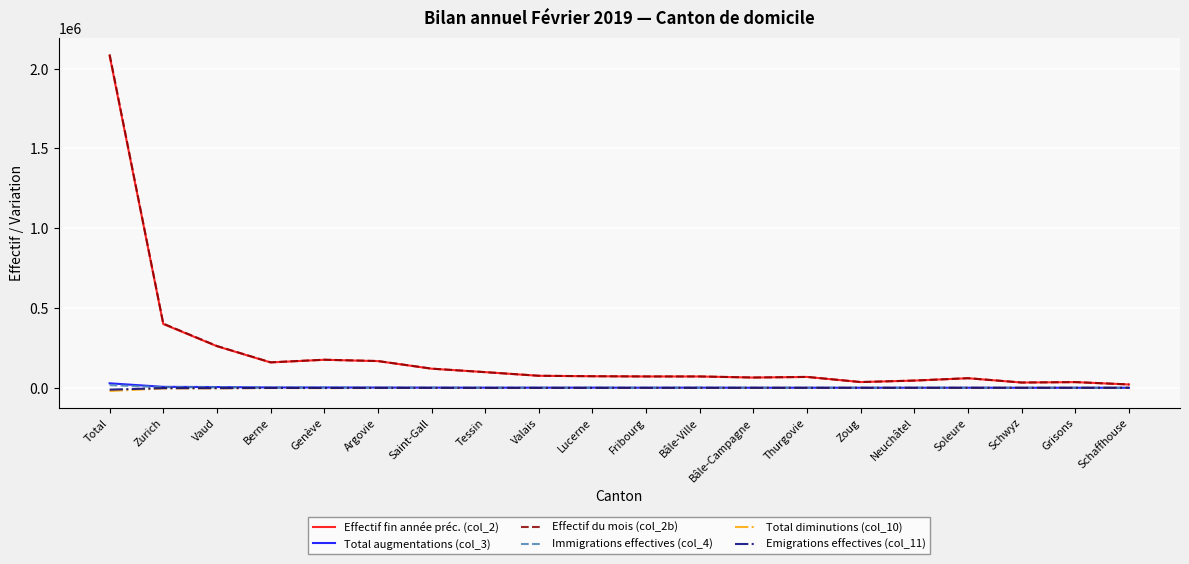

At which category is the sum across all series the highest?

Total